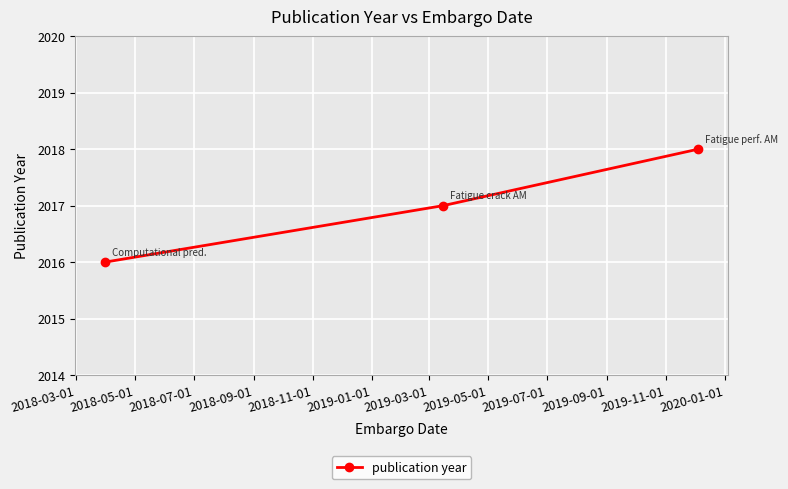

What is the maximum value shown in the chart?

2018